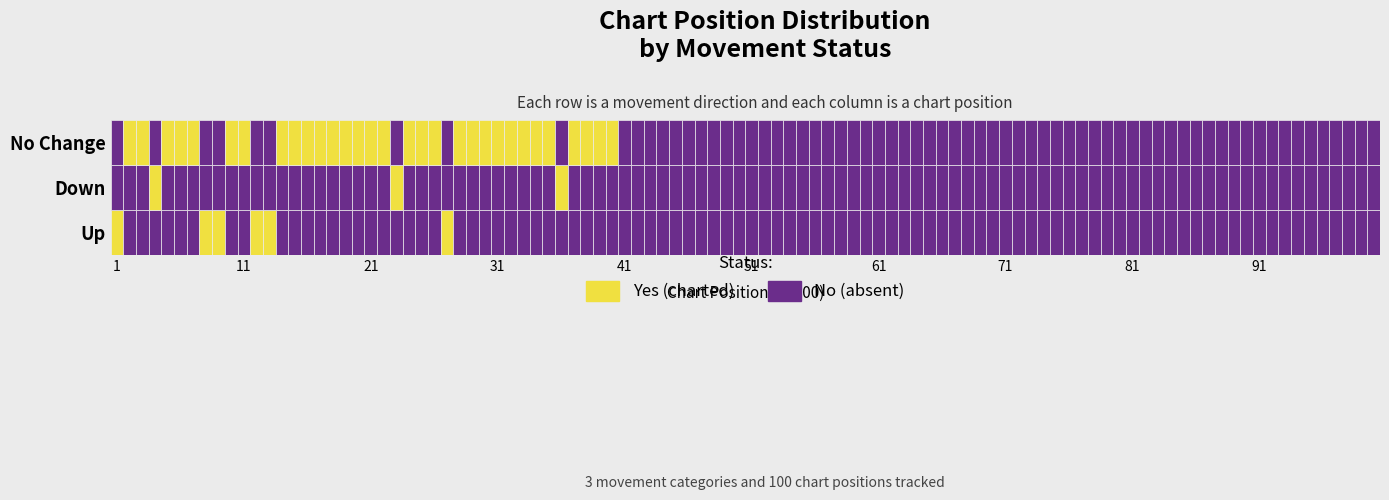

Which label corresponds to the largest value in the chart?

19